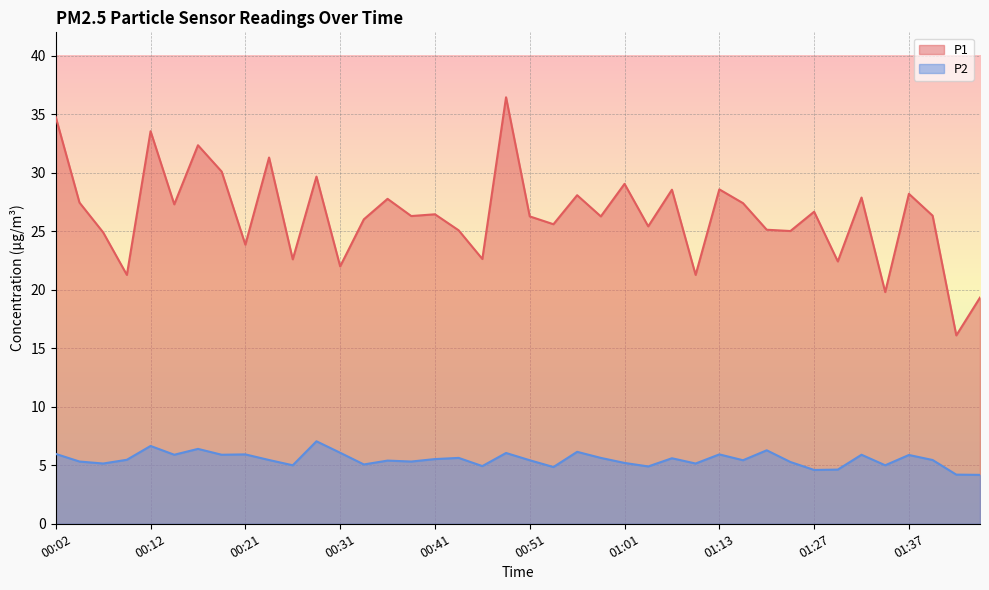

At which label does P2 first exceed 5?

00:02